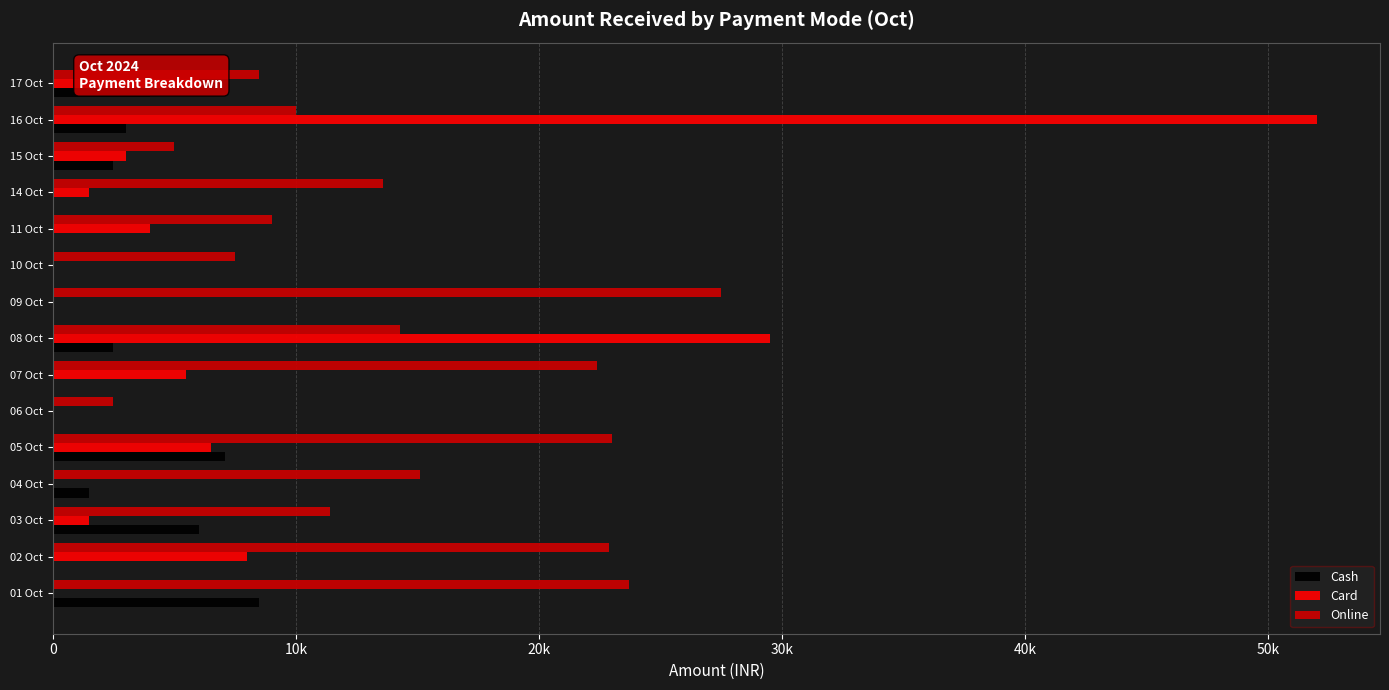

Rank the series by their average value, from lowest to highest.

Cash, Card, Online